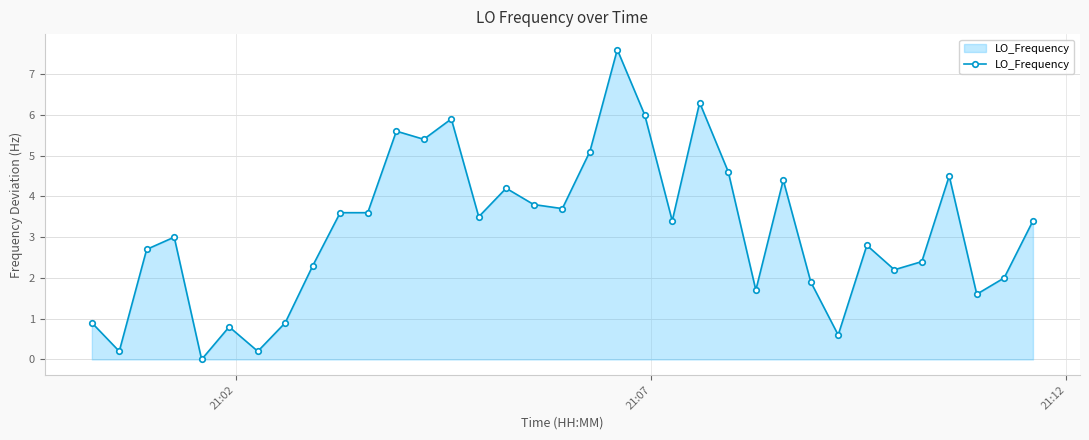

What is the value of the 17th point from the left?

3.8